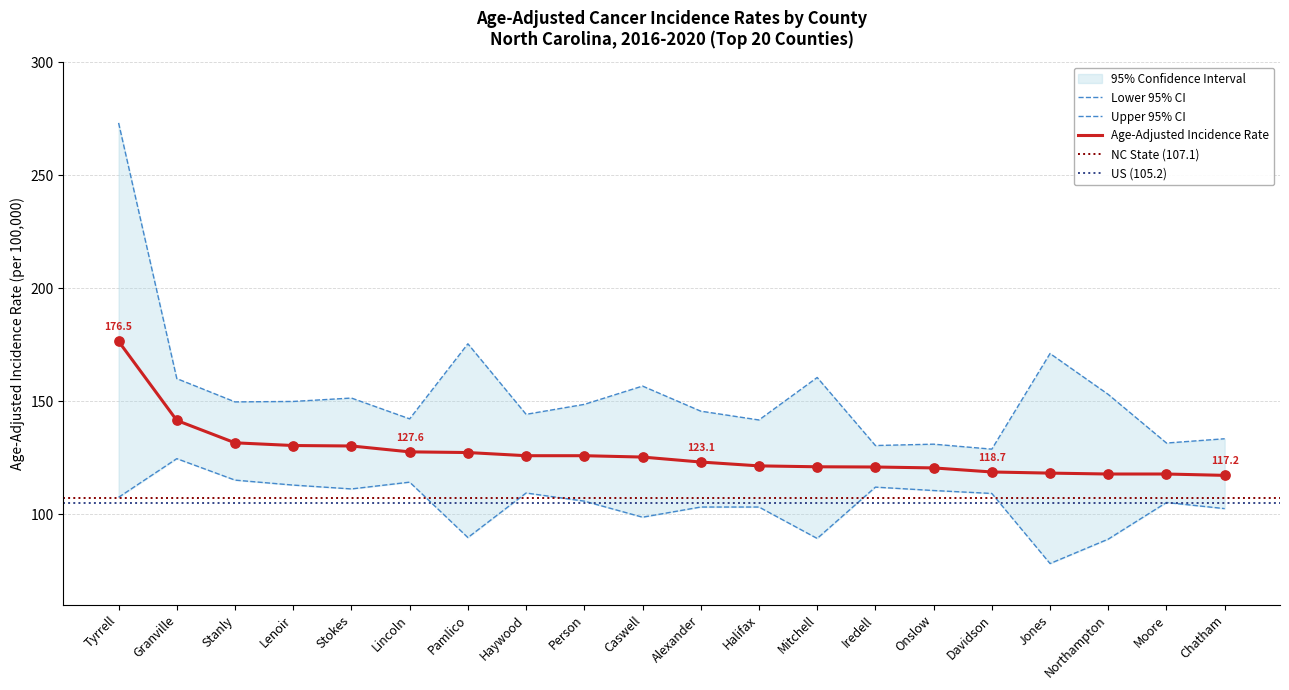

Which series contains the lowest Y value?

Lower 95% CI